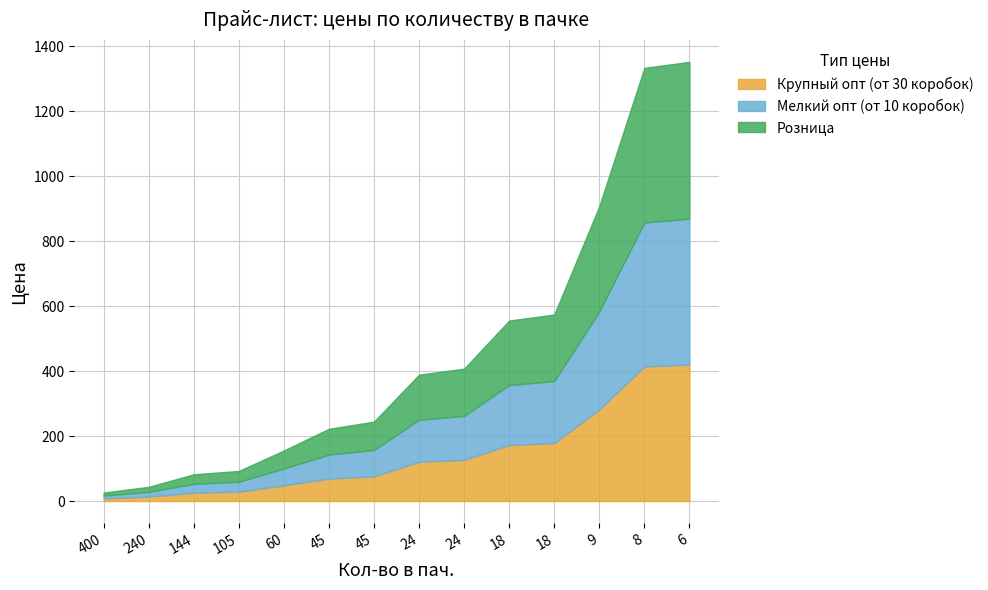

List the series in order of their overall mean, highest first.

Розница, Мелкий опт (от 10 коробок), Крупный опт (от 30 коробок)